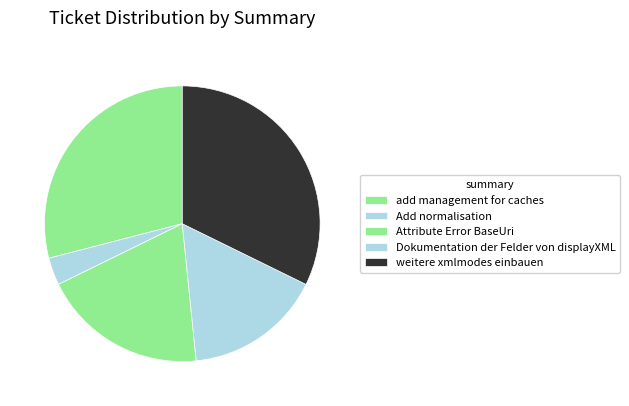

Does any single category account for the majority?

No